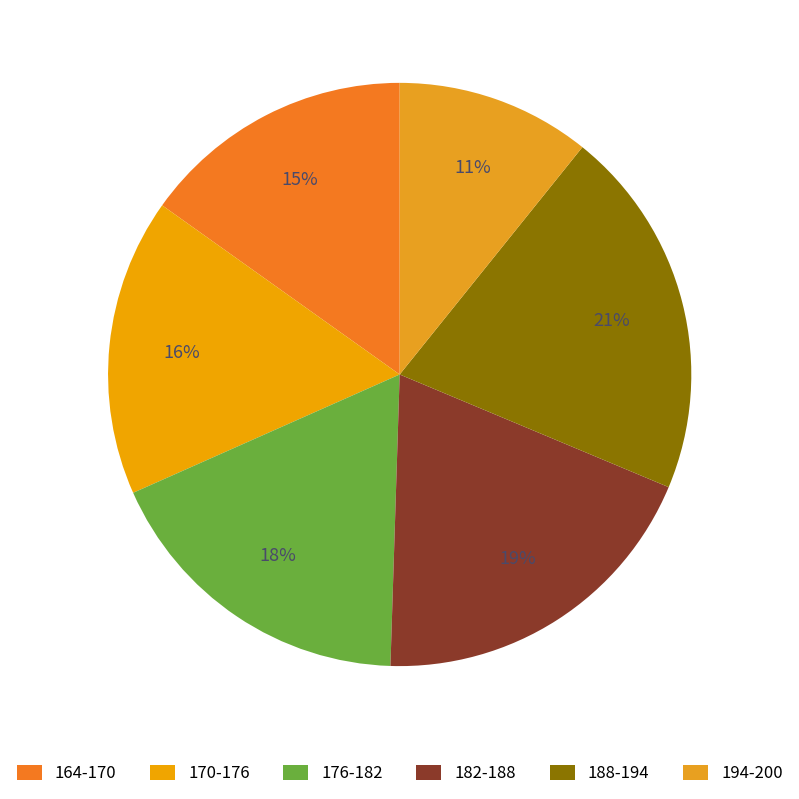

Count the number of slices in the pie.

6